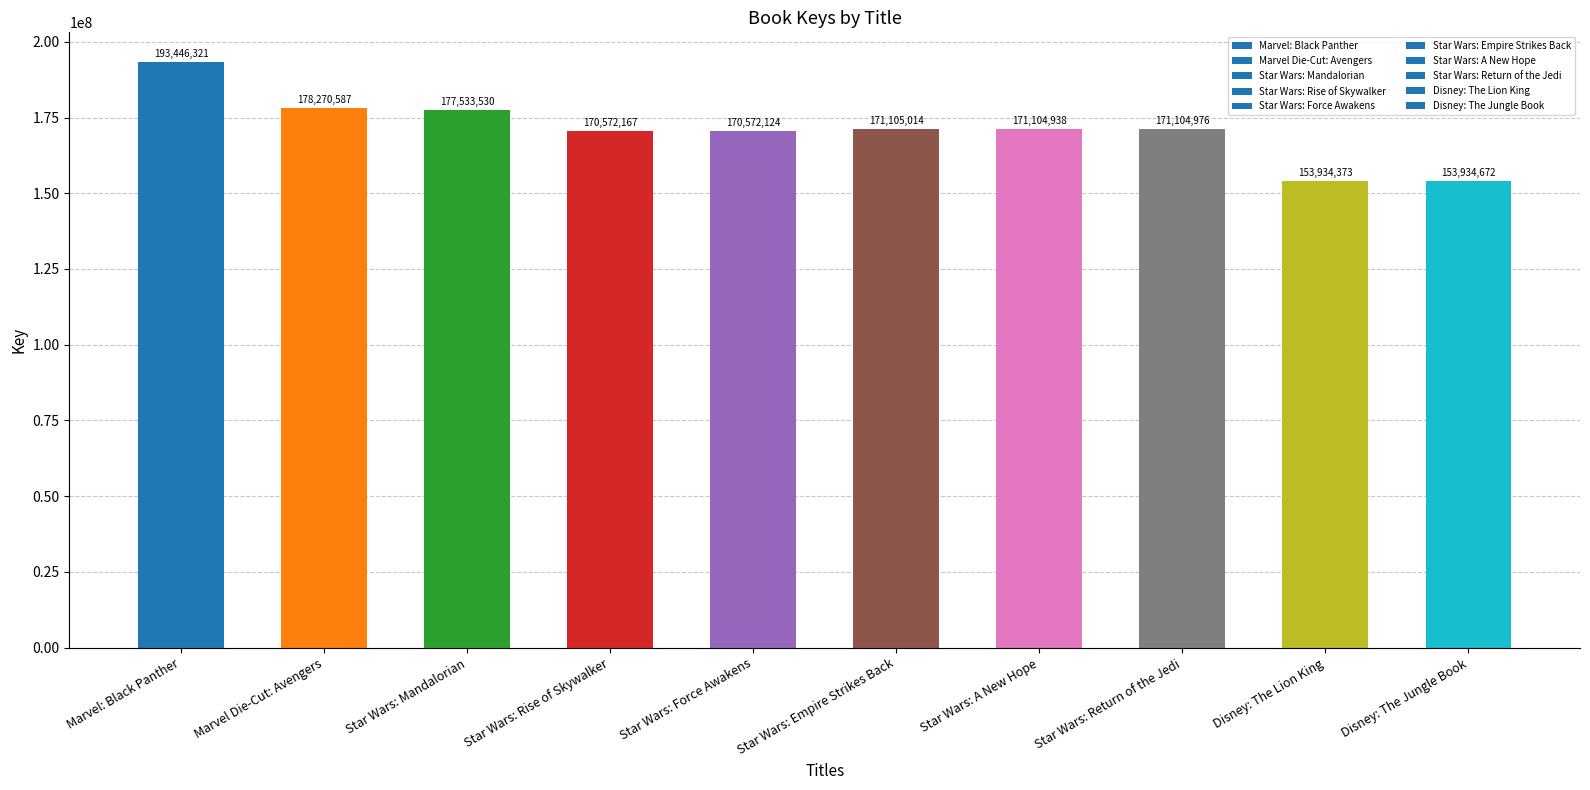

How many distinct data groups are displayed?

1